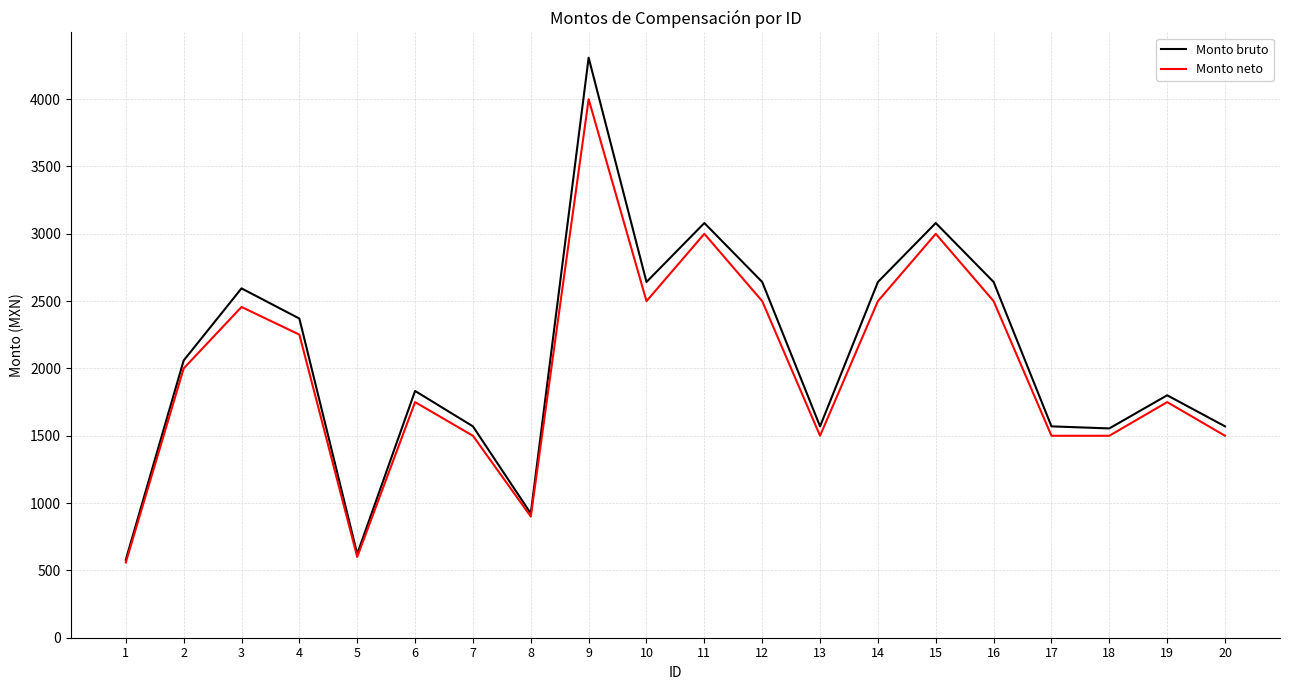

Rank the series by their maximum value, from highest to lowest.

Monto bruto, Monto neto